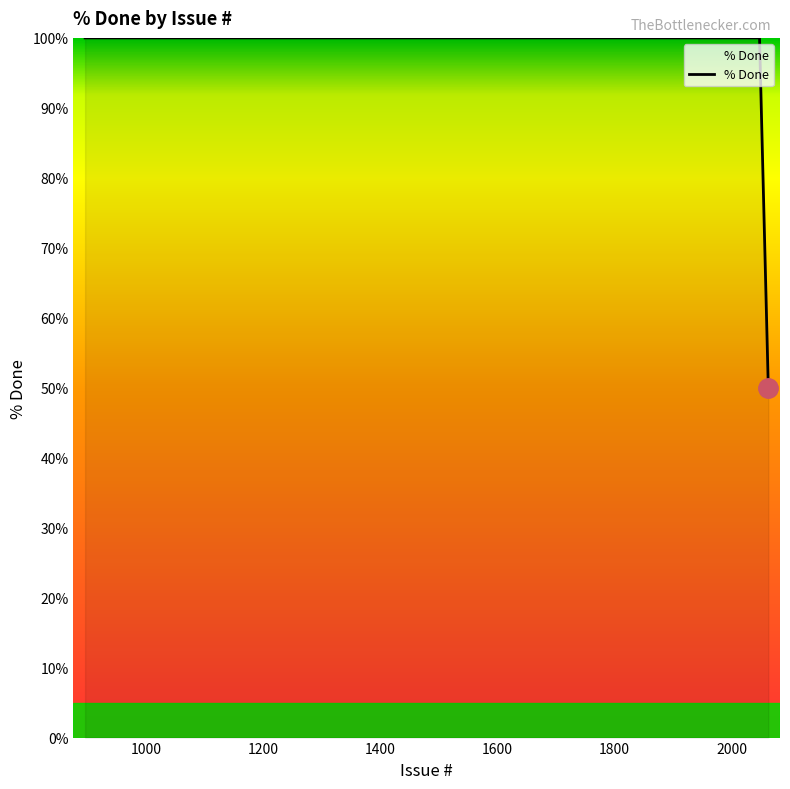

What is the maximum value shown in the chart?

100